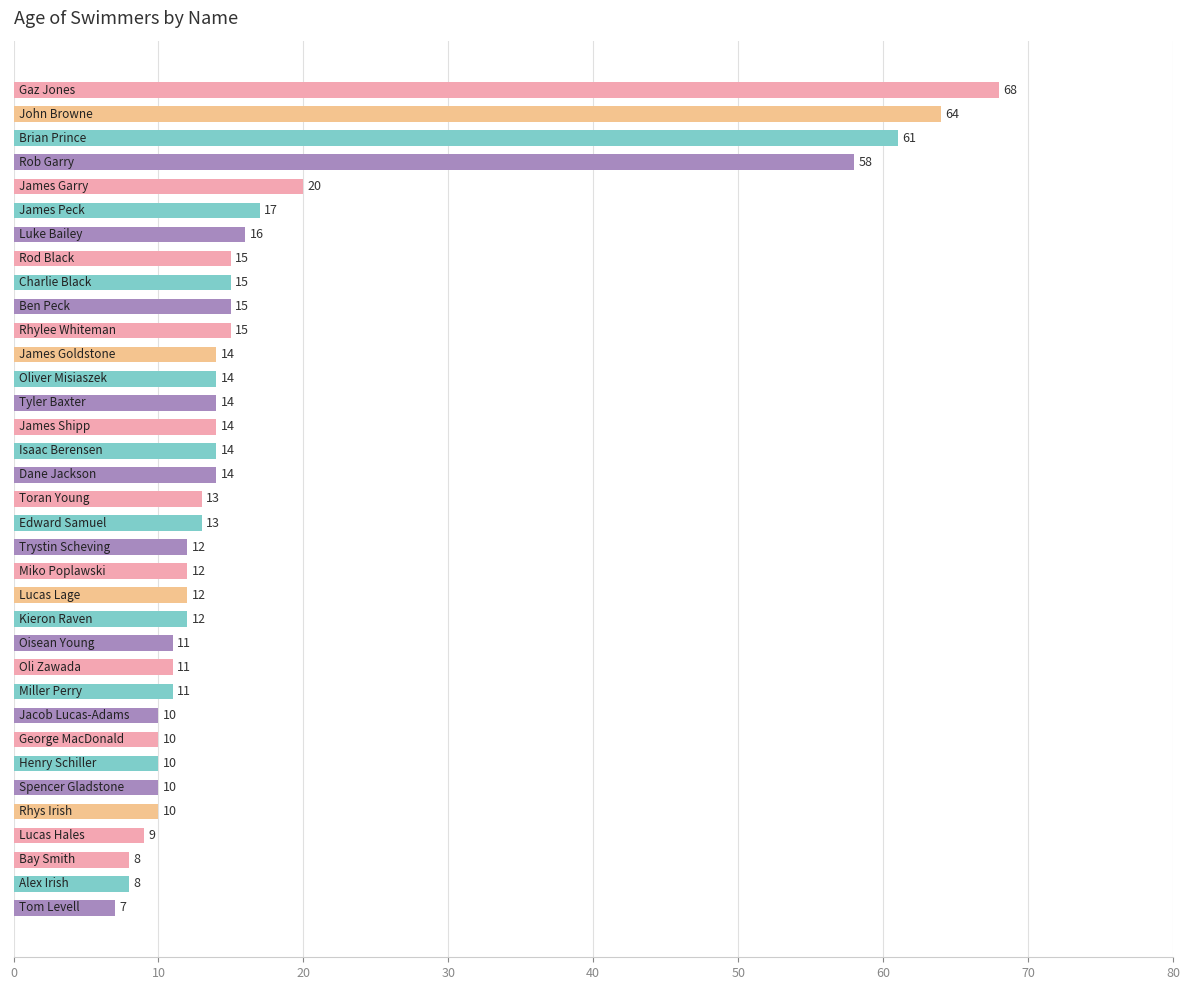

What is the greatest value displayed?

68